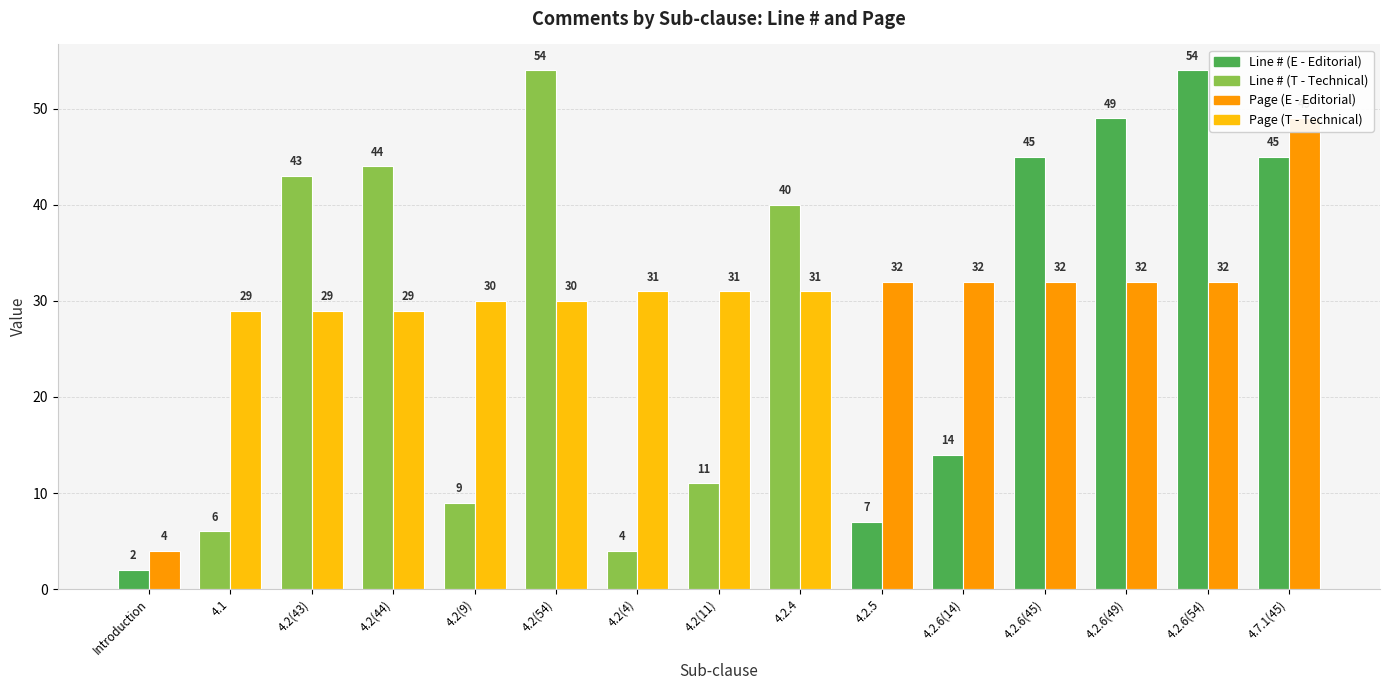

Where is Line # nearest to the value 28?

4.2.4